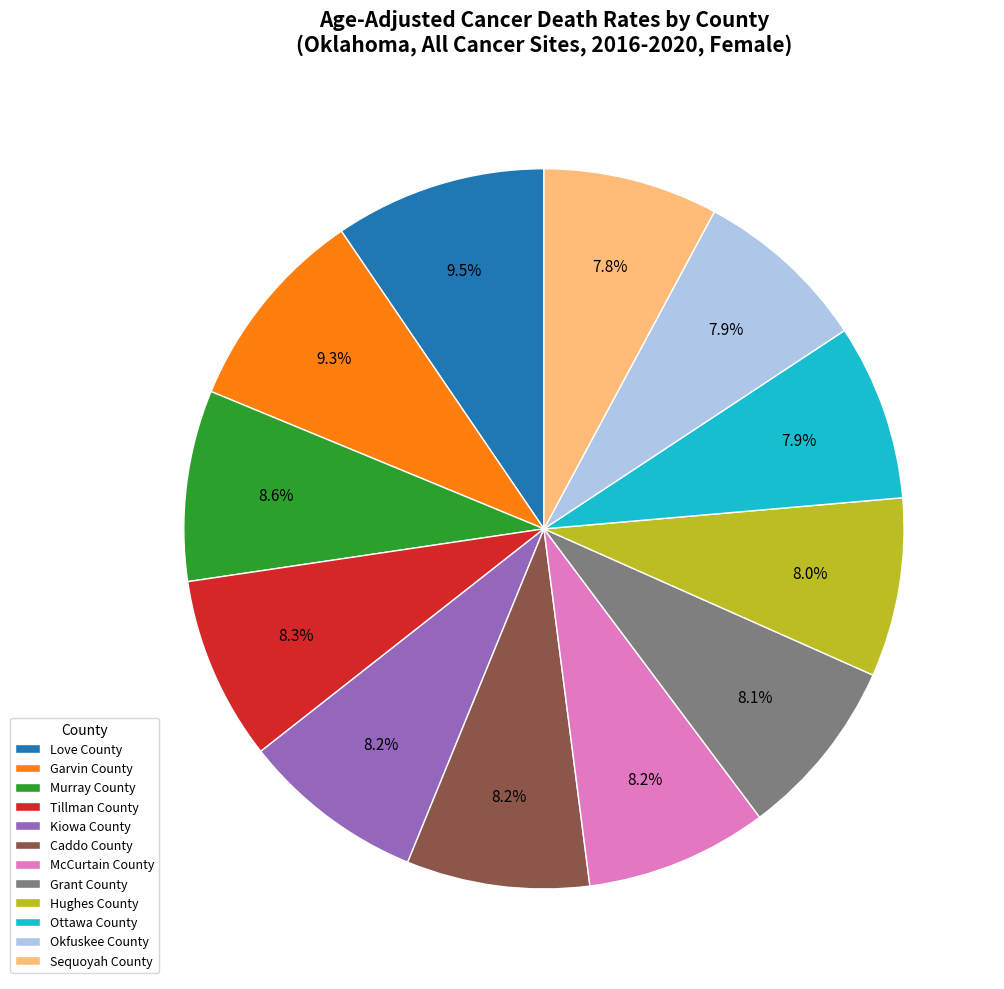

Is there a majority slice in this chart?

No